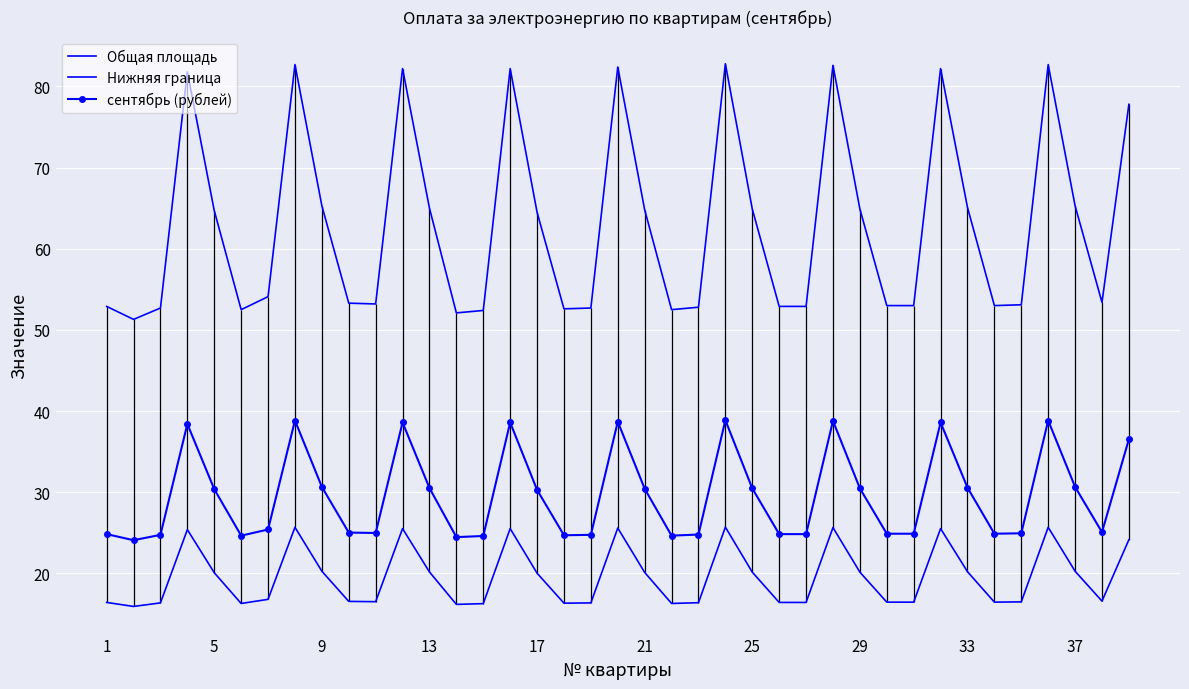

What is the lowest value of the сентябрь (рублей) series?

24.1